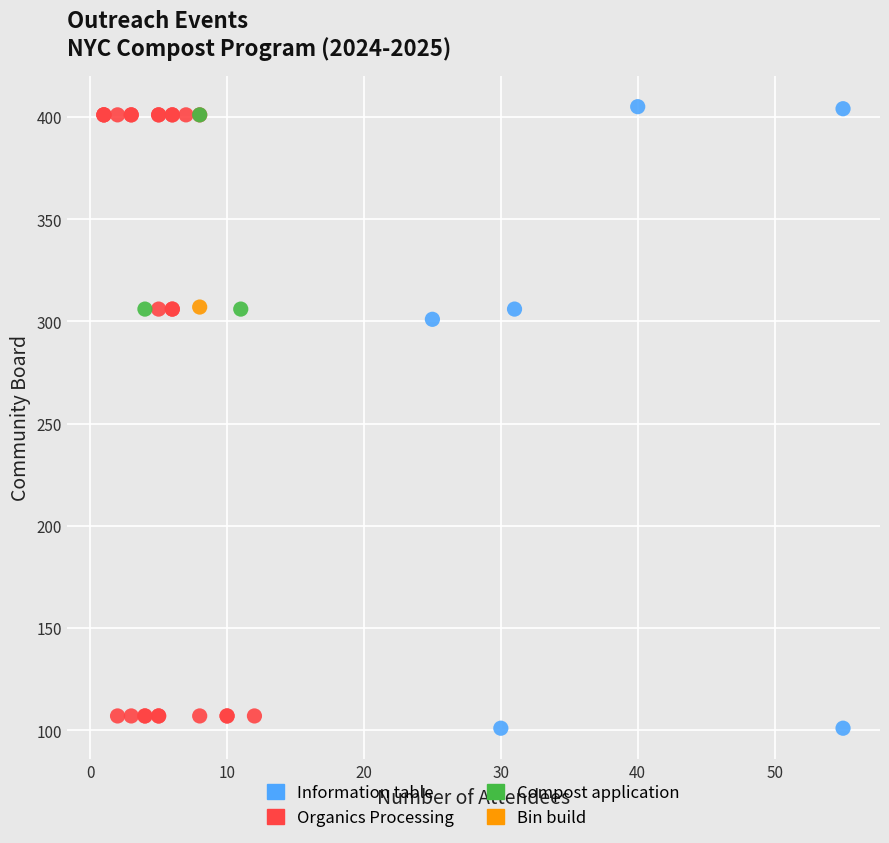

Which series contains the highest Y value?

Information table